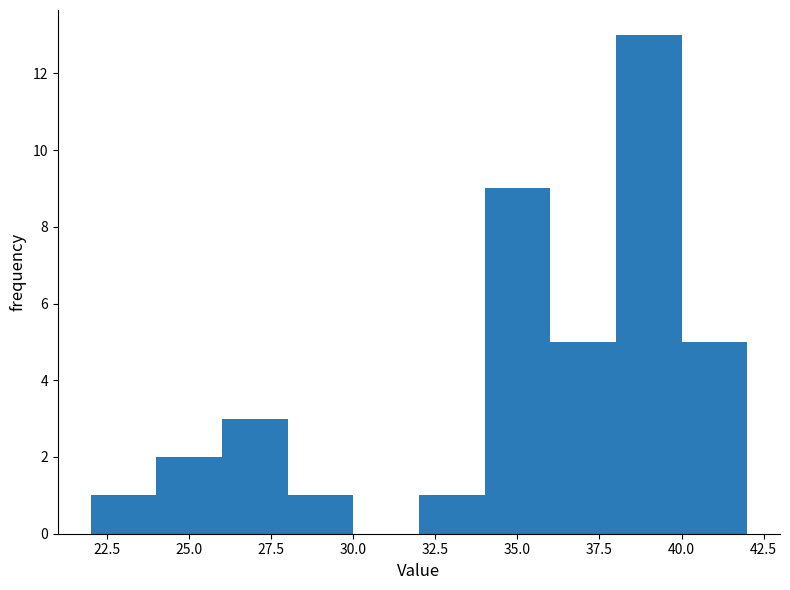

What is the height of the bar covering 36 to 38 on the x-axis? The values are not printed on the chart, so give them approximately, as read against the axis.

5